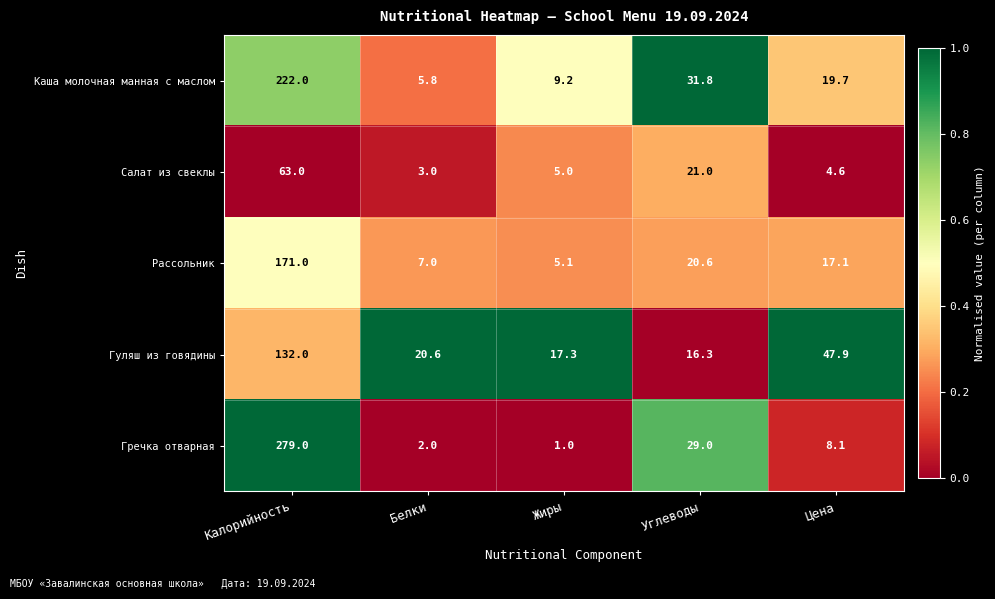

True or false: Салат из свеклы has a value of 5.0 at Жиры.

True